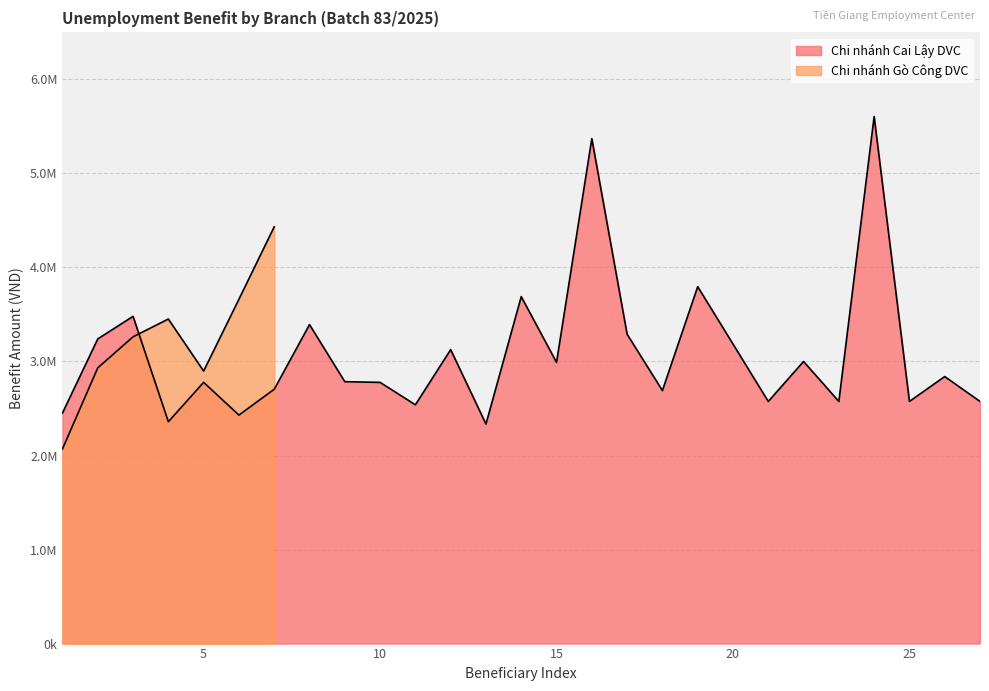

Is it true that the value at 8 is 3392310?

True